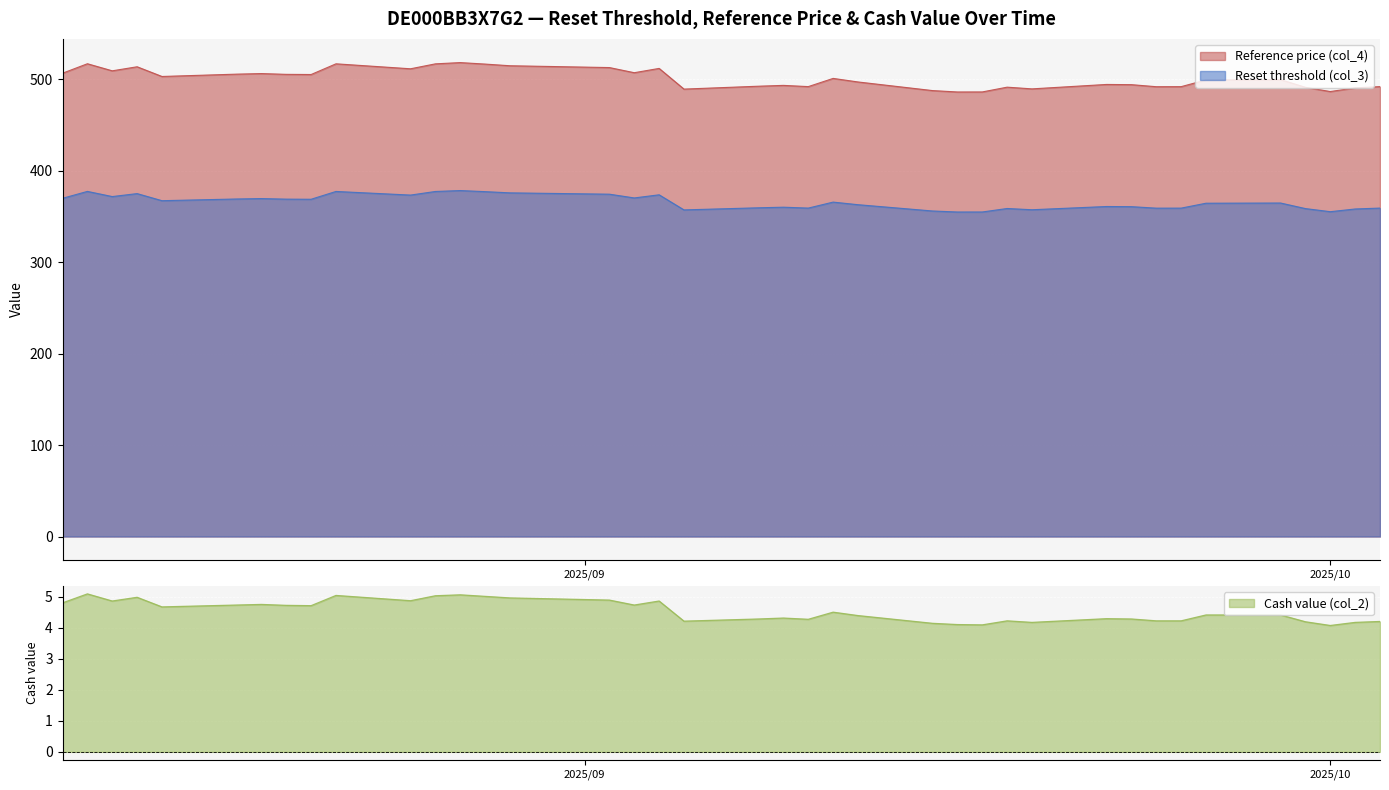

True or false: Reset threshold (col_3) and Reference price (col_4) cross at least once.

False